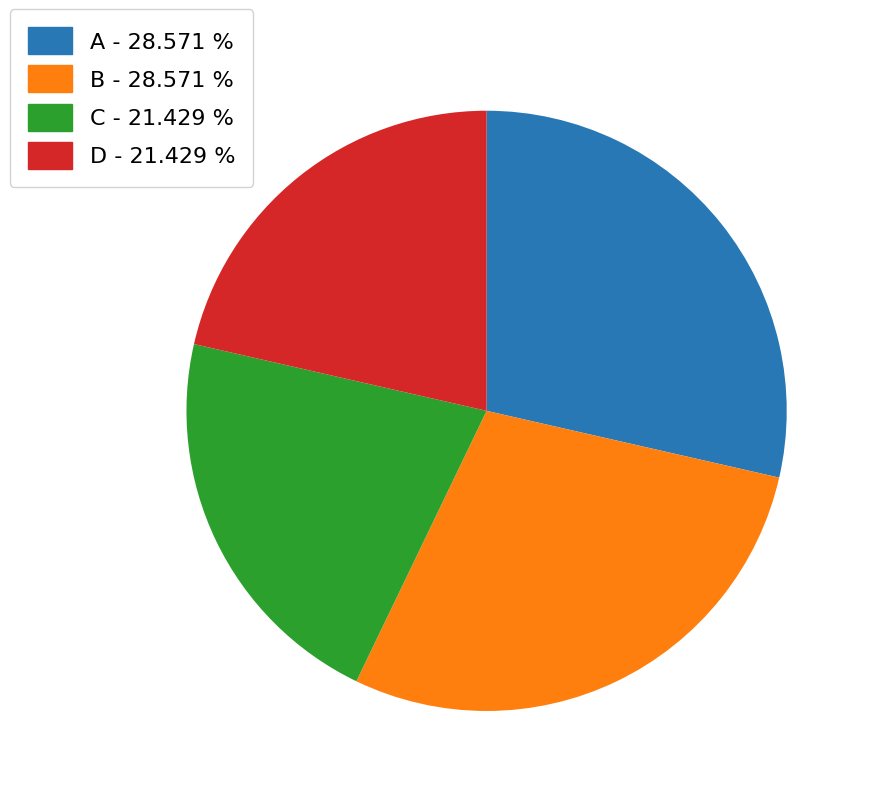

Count the number of slices in the pie.

4